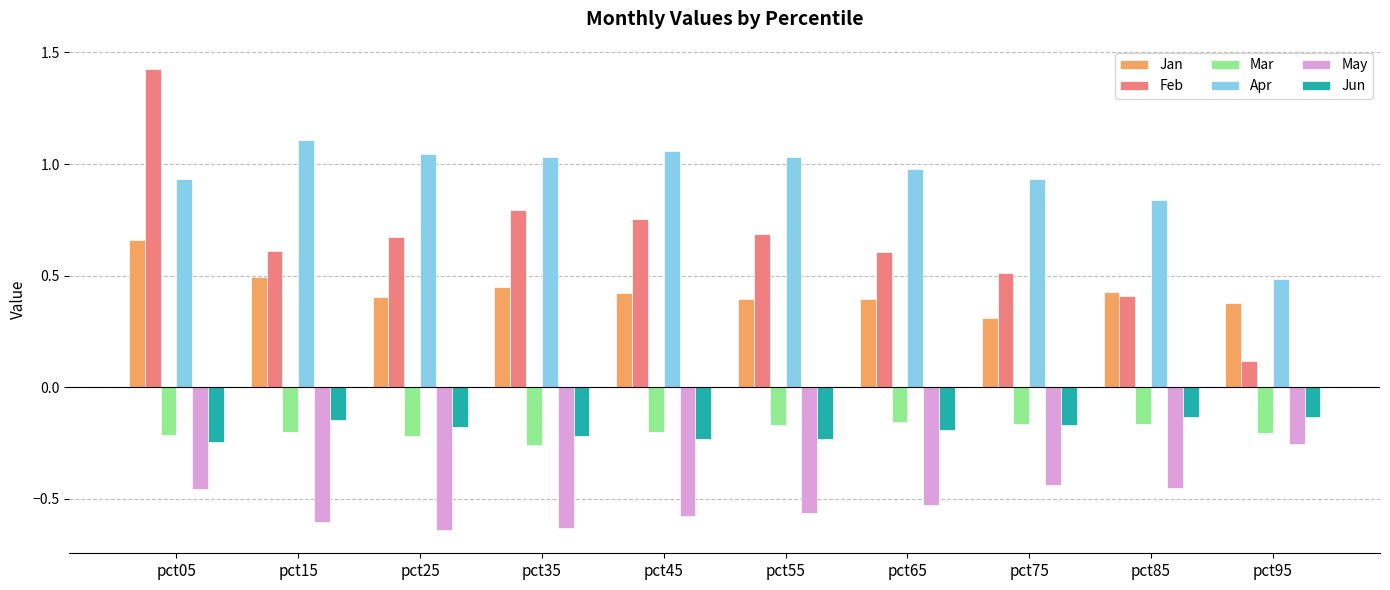

Which category has the highest value across all series?

pct05